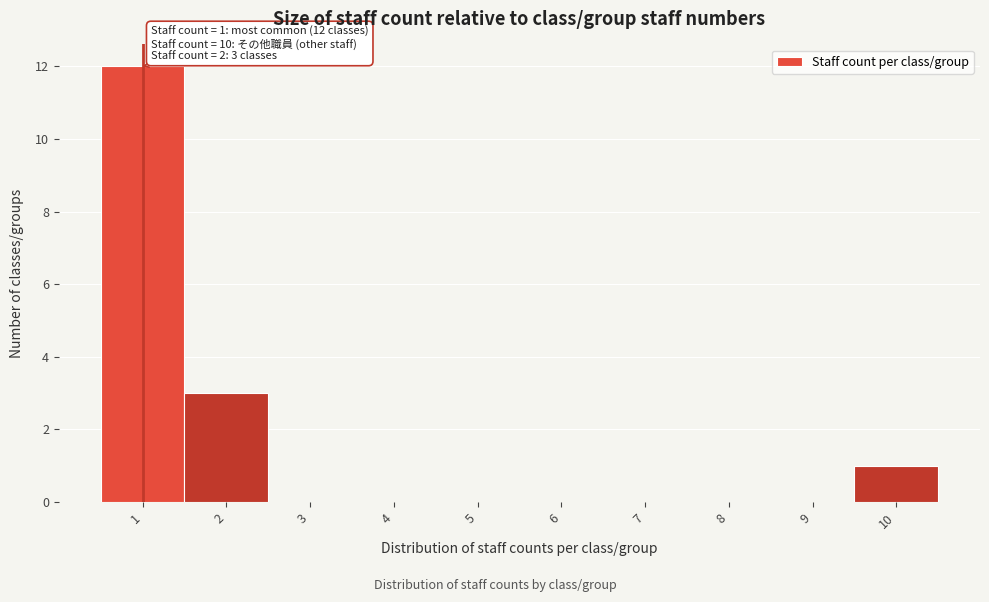

Over which range of the x-axis is the bar tallest?

0.5 to 1.5